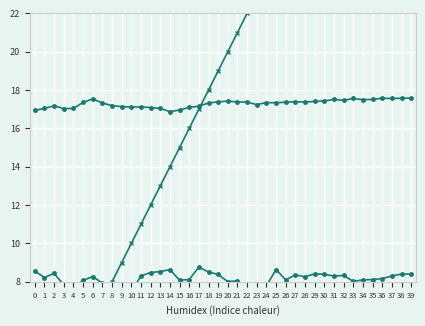

Reading left to right, extract all data points from this chart.

col_5: 25.2	25.3	25.3	25.5	25.6	25.4	25.2	25.4	25.4	25.5	25.5	25.4	25.4	25.5	25.6	25.5	25.6	25.5	25.4	25.4	25.5	25.4	25.6	25.6	25.6	25.1	25.2	25.2	25.1	25.2	25.2	25.2	25.2	25.1	25.1	25.0	25.0	24.9	24.9	24.9
col_7: 8.6	8.2	8.4	7.8	7.7	8.1	8.3	7.9	7.0	7.5	7.5	8.3	8.5	8.5	8.6	8.1	8.1	8.8	8.5	8.4	8.0	8.1	7.7	7.5	7.8	8.6	8.1	8.4	8.3	8.4	8.4	8.3	8.3	8.0	8.1	8.1	8.2	8.3	8.4	8.4
col_9: 3.0	4.1	2.0	2.4	3.3	4.5	4.8	4.5	3.0	3.6	3.1	3.1	2.0	1.6	2.7	4.9	2.6	2.0	1.7	1.6	1.2	2.4	2.0	1.5	1.6	1.2	1.4	1.3	1.8	1.4	1.4	1.6	1.7	1.5	1.2	1.3	1.7	1.0	1.3	1.2
col_8: 16.9	17.0	17.2	17.0	17.0	17.4	17.5	17.3	17.2	17.1	17.1	17.1	17.1	17.0	16.9	17.0	17.1	17.2	17.3	17.4	17.4	17.4	17.4	17.2	17.3	17.3	17.4	17.4	17.4	17.4	17.4	17.5	17.5	17.6	17.5	17.5	17.6	17.6	17.6	17.6
col_11: 4.8	5.0	5.3	5.0	5.0	5.7	6.1	5.6	5.3	5.2	5.2	5.2	5.1	5.0	4.7	4.8	5.1	5.3	5.6	5.8	5.8	5.7	5.7	5.4	5.7	5.6	5.7	5.8	5.7	5.8	5.9	6.0	5.9	6.1	6.0	6.0	6.2	6.1	6.2	6.2
col_3: 0.0	1.0	2.0	3.0	4.0	5.0	6.0	7.0	8.0	9.0	10.0	11.0	12.0	13.0	14.0	15.0	16.0	17.0	18.0	19.0	20.0	21.0	22.0	23.0	24.0	25.0	26.0	27.0	28.0	29.0	30.0	31.0	32.0	33.0	34.0	35.0	36.0	37.0	38.0	39.0